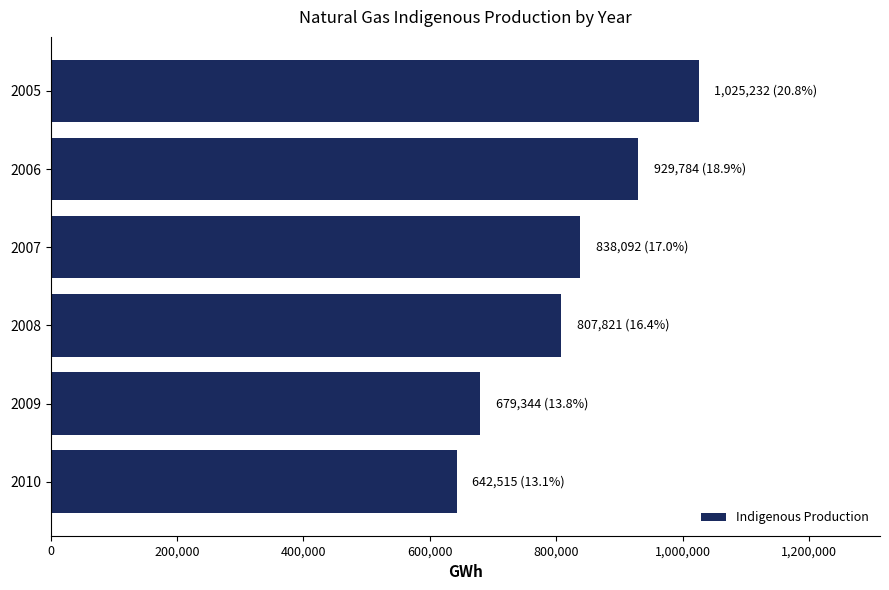

What is the sum of all values?

4922788.7